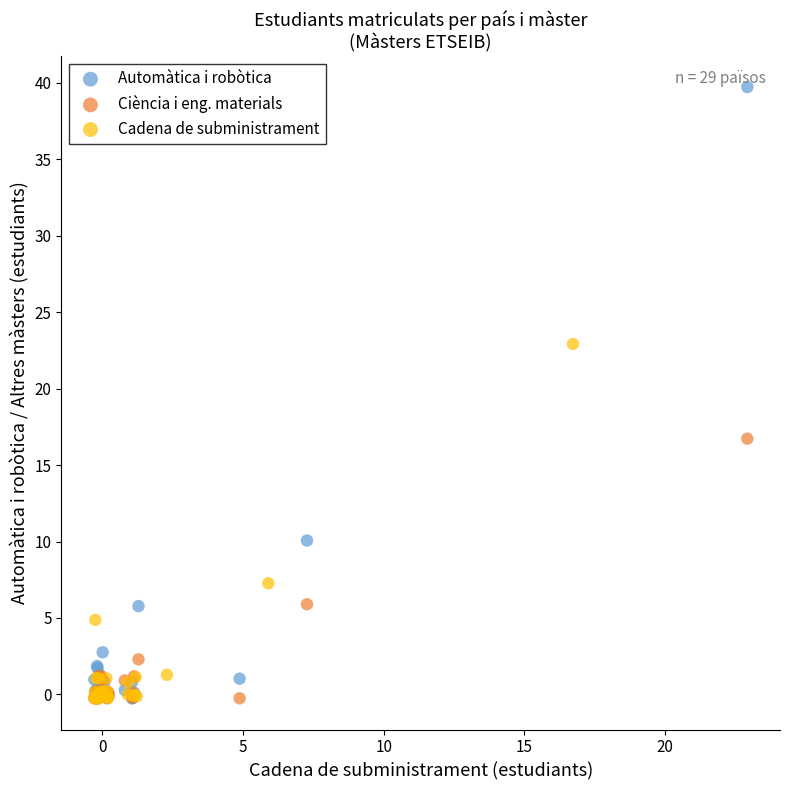

Which series has the largest Y range (max minus min)?

Automàtica i robòtica